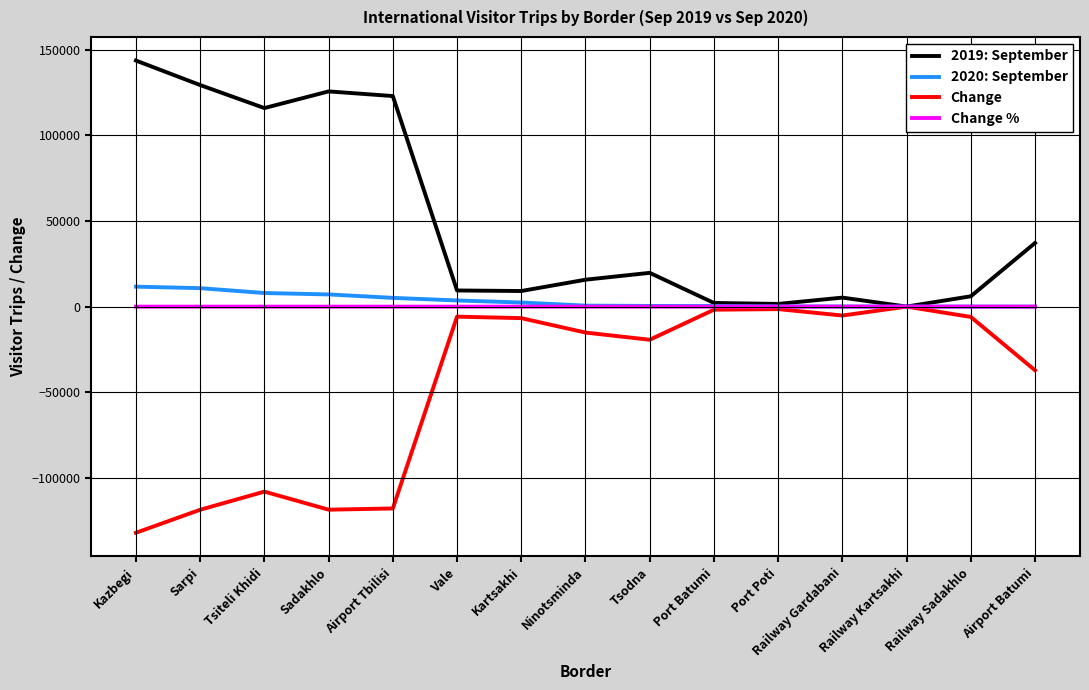

True or false: Change has a value of -6712.0 at Kartsakhi.

True